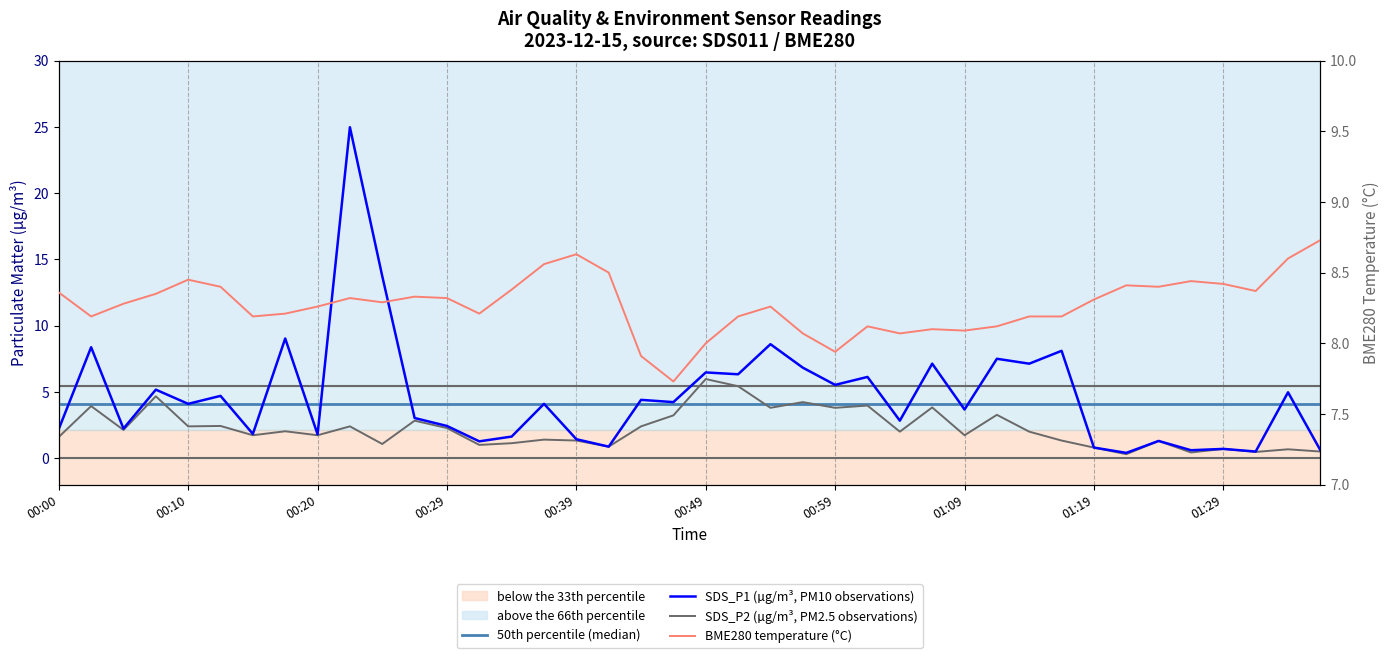

Reading right to left, transcribe all the data shown in this chart.

50th percentile (median): 4.1	4.1	4.1	4.1	4.1	4.1	4.1	4.1	4.1	4.1	4.1	4.1	4.1	4.1	4.1	4.1	4.1	4.1	4.1	4.1	4.1	4.1	4.1	4.1	4.1	4.1	4.1	4.1	4.1	4.1	4.1	4.1	4.1	4.1	4.1	4.1	4.1	4.1	4.1	4.1
SDS_P1 (µg/m³, PM10 observations): 0.6	5.0	0.5	0.7	0.6	1.3	0.4	0.8	8.1	7.1	7.5	3.7	7.1	2.8	6.1	5.5	6.8	8.6	6.3	6.5	4.2	4.4	0.9	1.4	4.1	1.6	1.3	2.4	3.0	13.7	25.0	1.8	9.0	1.8	4.7	4.1	5.2	2.2	8.4	2.2
SDS_P2 (µg/m³, PM2.5 observations): 0.5	0.7	0.5	0.7	0.4	1.3	0.3	0.8	1.3	2.0	3.3	1.7	3.8	2.0	4.0	3.8	4.2	3.8	5.4	6.0	3.2	2.4	0.9	1.3	1.4	1.1	1.0	2.3	2.8	1.1	2.4	1.7	2.0	1.7	2.4	2.4	4.7	2.1	3.9	1.6
BME280 temperature (°C): 8.7	8.6	8.4	8.4	8.4	8.4	8.4	8.3	8.2	8.2	8.1	8.1	8.1	8.1	8.1	7.9	8.1	8.3	8.2	8.0	7.7	7.9	8.5	8.6	8.6	8.4	8.2	8.3	8.3	8.3	8.3	8.3	8.2	8.2	8.4	8.4	8.3	8.3	8.2	8.4